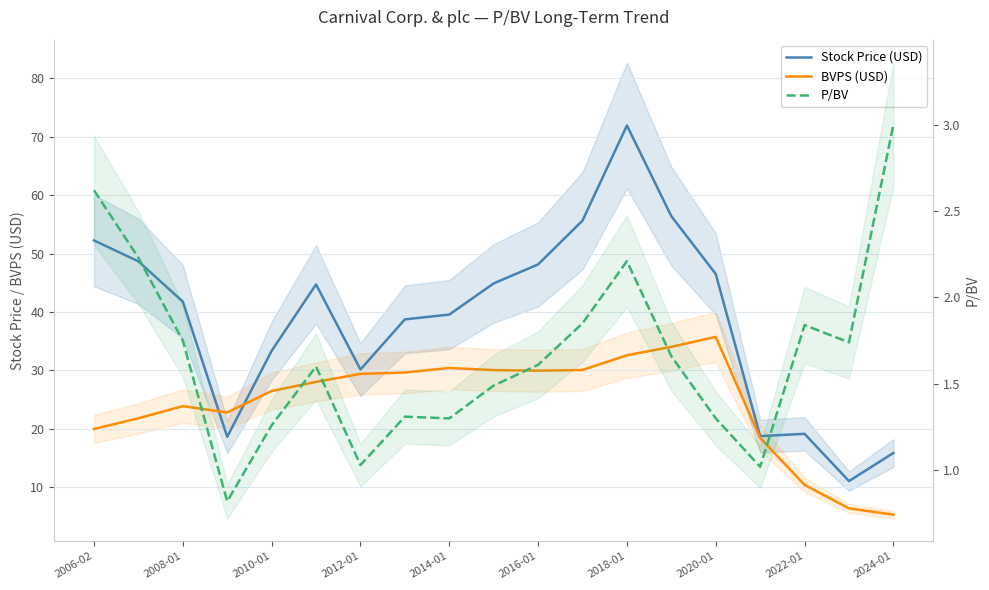

Where does the Stock Price (USD) series first go above 41?

2006-02